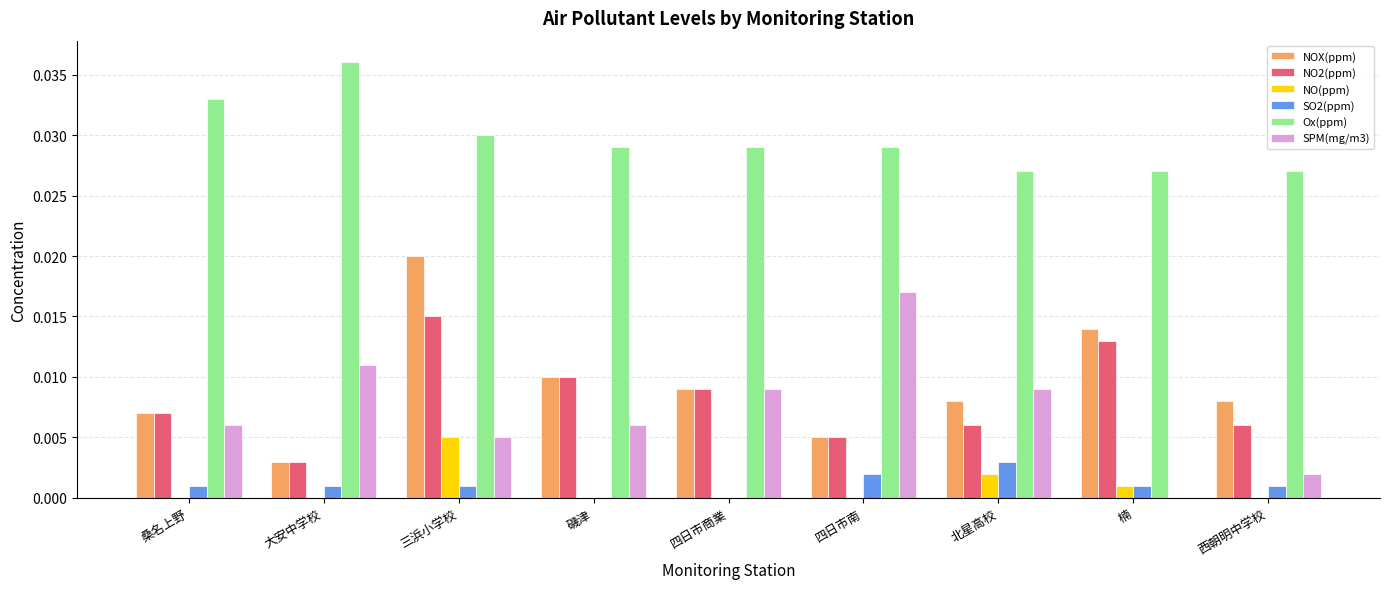

Which category has the highest value across all series?

大安中学校